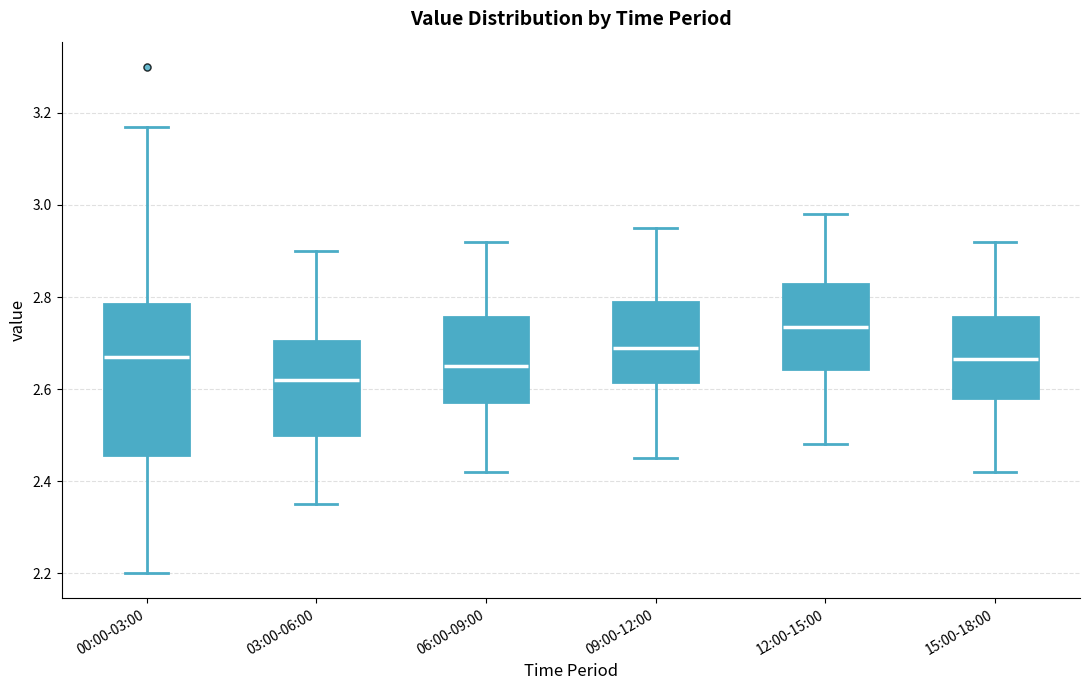

Which box's median line is the highest?

12:00-15:00